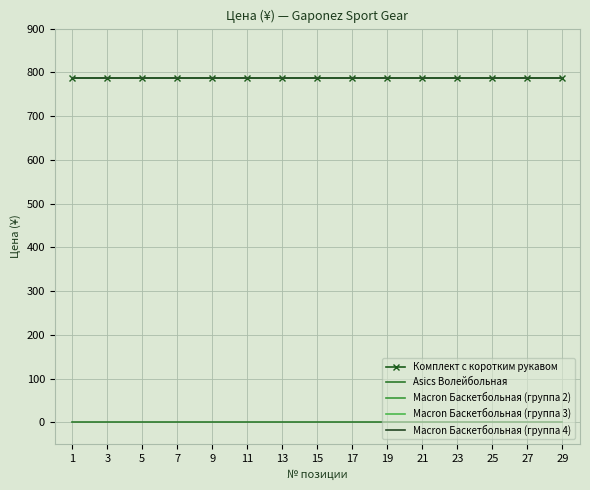

At 23, list the series in order from smallest to largest.

Asics Волейбольная, Комплект с коротким рукавом, Macron Баскетбольная (группа 2), Macron Баскетбольная (группа 3), Macron Баскетбольная (группа 4)